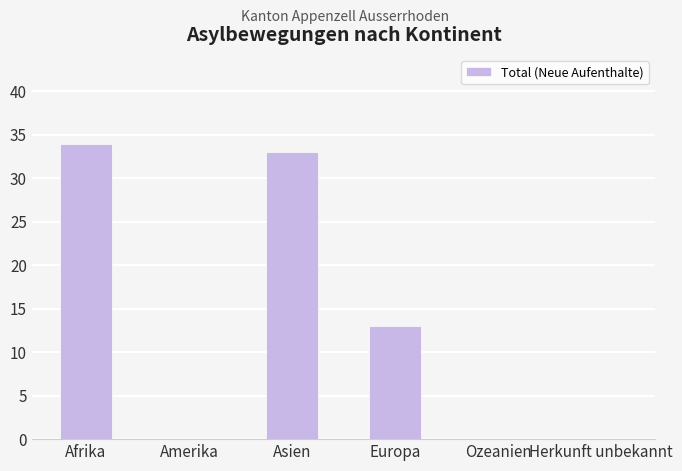

What is the maximum value shown in the chart?

34